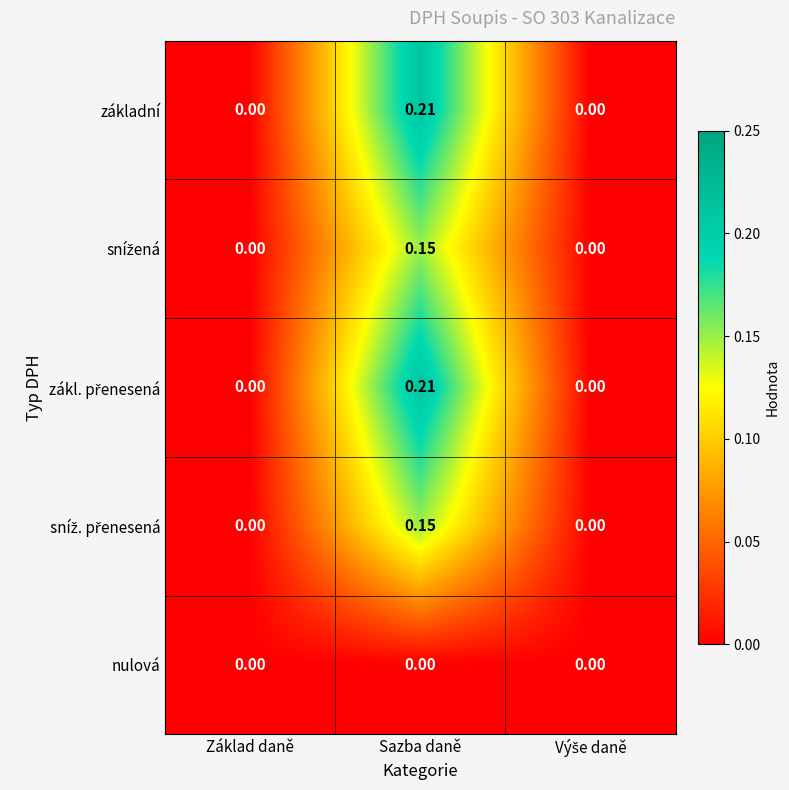

At which category is the sum across all series the highest?

Sazba daně